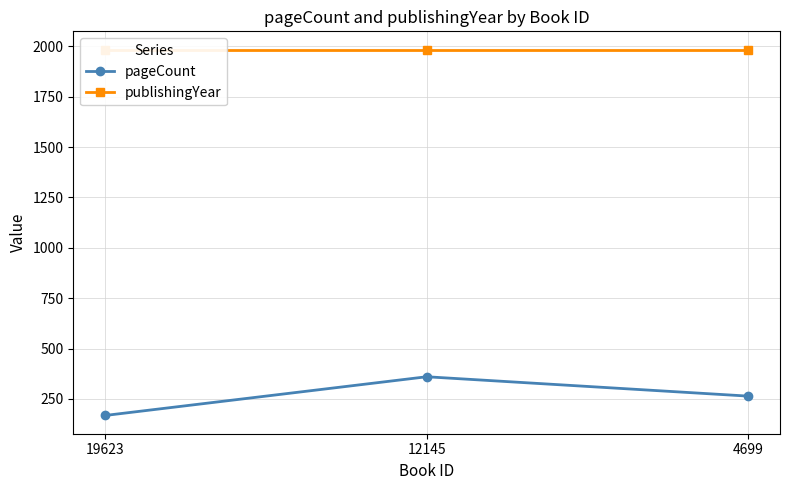

Reading right to left, list all the values displayed in this chart.

pageCount: 4699=264	12145=360	19623=168
publishingYear: 4699=1984	12145=1984	19623=1984